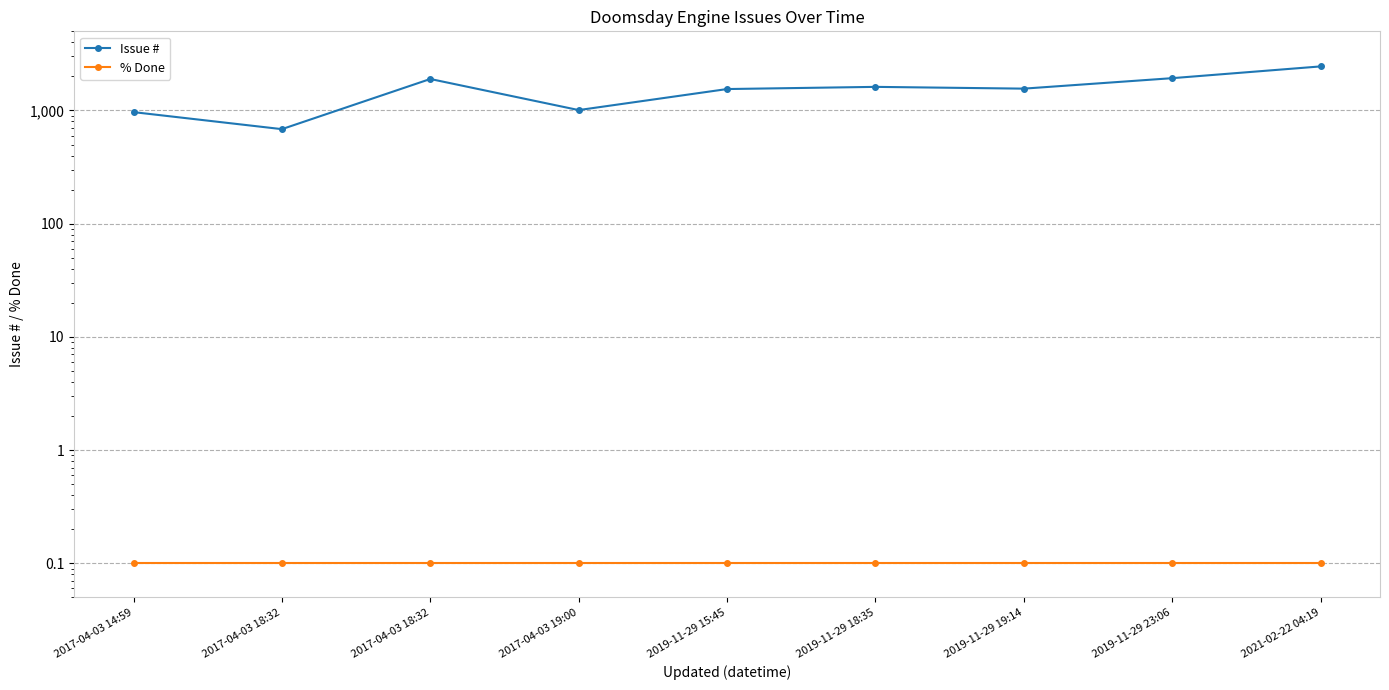

The % Done series shows 0.1 at 2021-02-22 04:19. True or false?

True